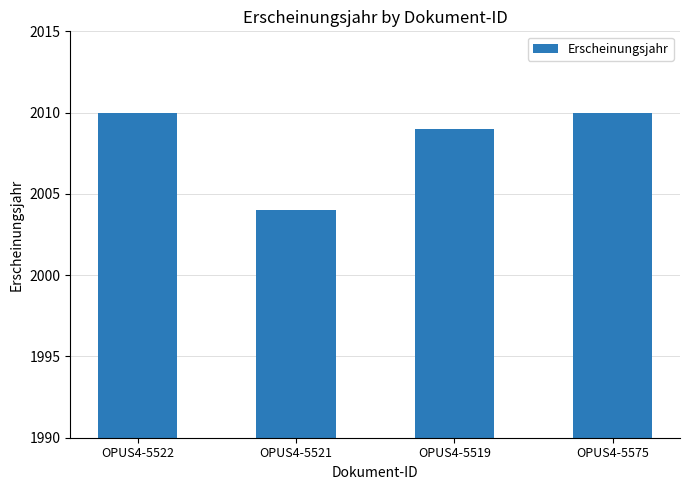

Reading right to left, extract all data points from this chart.

2010	2009	2004	2010